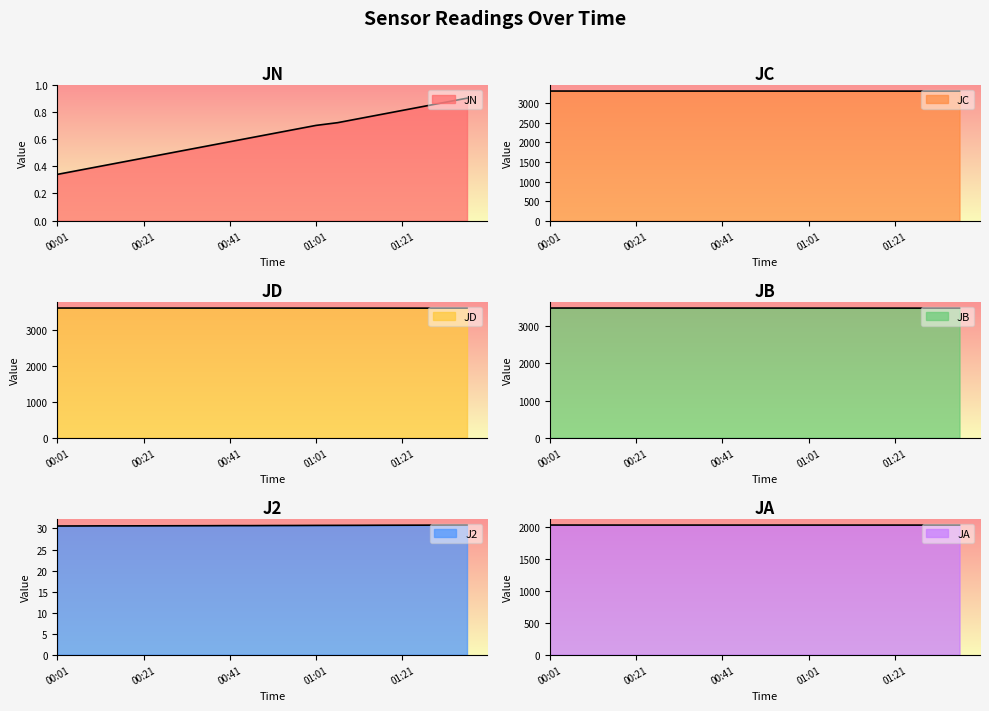

How many values in the JA series exceed 2035?

12